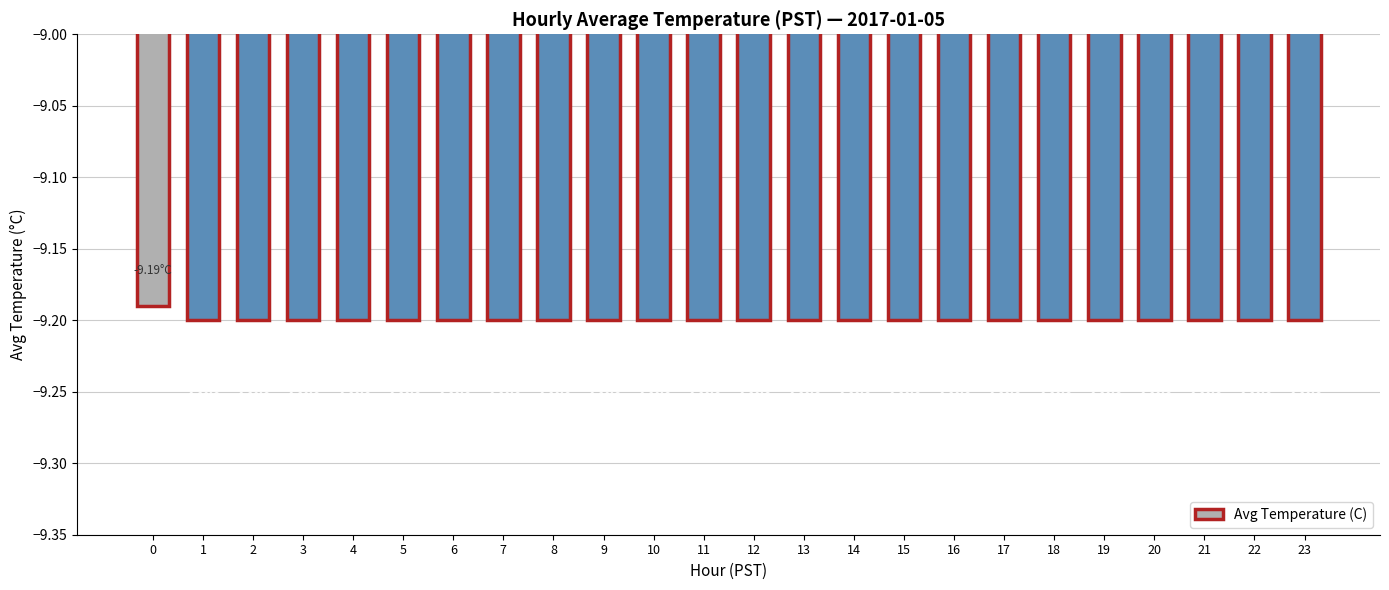

What is the sum of all values?

-220.8